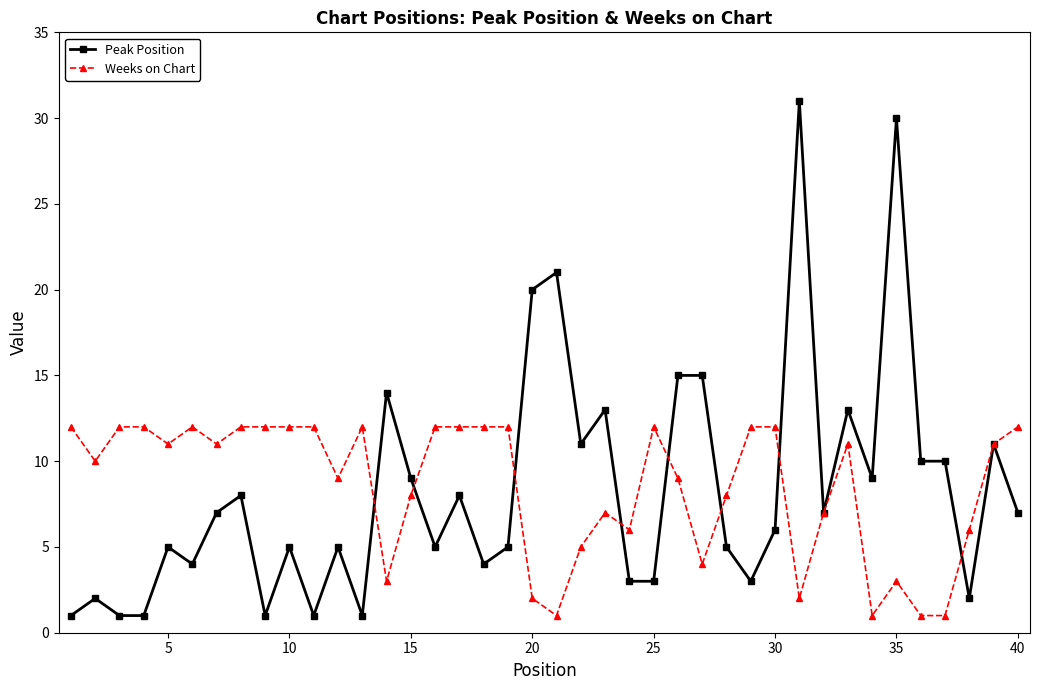

Which series has the widest spread of values?

Peak Position